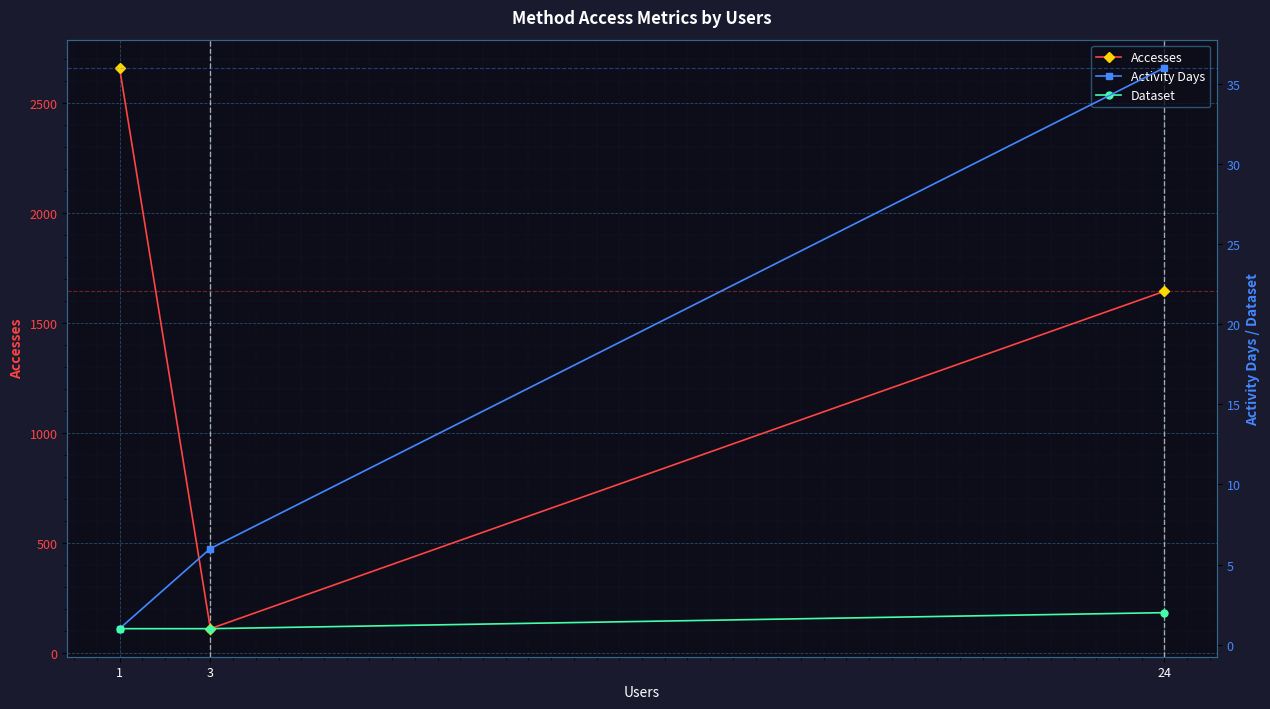

What is the sum of the Accesses values at 1 and 3?

2770